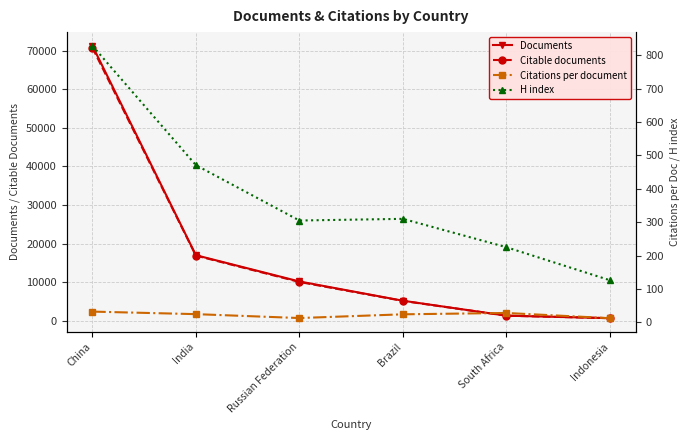

Reading left to right, transcribe all the data shown in this chart.

Documents: China=71257.0	India=17025.0	Russian Federation=10223.0	Brazil=5237.0	South Africa=1370.0	Indonesia=720.0
Citable documents: China=70753.0	India=16922.0	Russian Federation=10094.0	Brazil=5187.0	South Africa=1361.0	Indonesia=718.0
Citations per document: China=31.9	India=24.3	Russian Federation=12.6	Brazil=23.8	South Africa=27.8	Indonesia=12.2
H index: China=829.0	India=471.0	Russian Federation=305.0	Brazil=310.0	South Africa=225.0	Indonesia=126.0